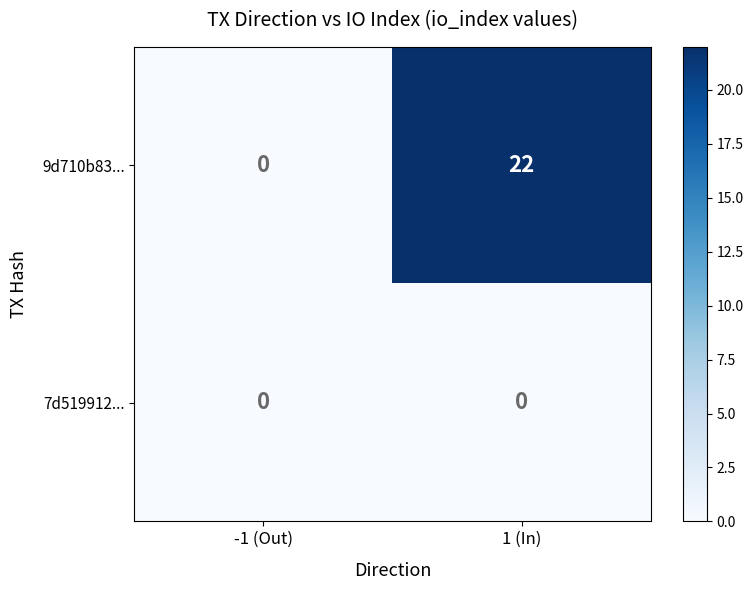

Reading right to left, what are all the values shown in this chart?

9d710b83...: 1 (In)=22	-1 (Out)=0
7d519912...: 1 (In)=0	-1 (Out)=0